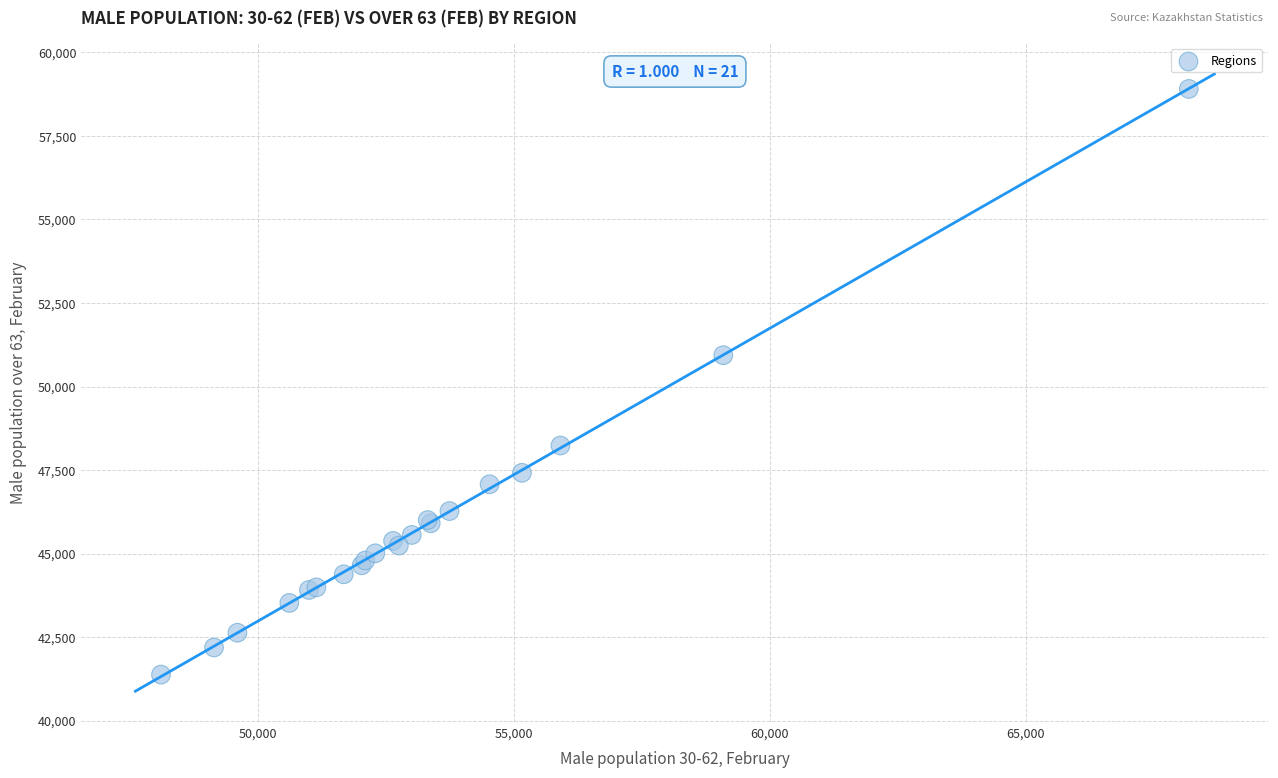

What Y value in the scatter plot is closest to 50143?

50938